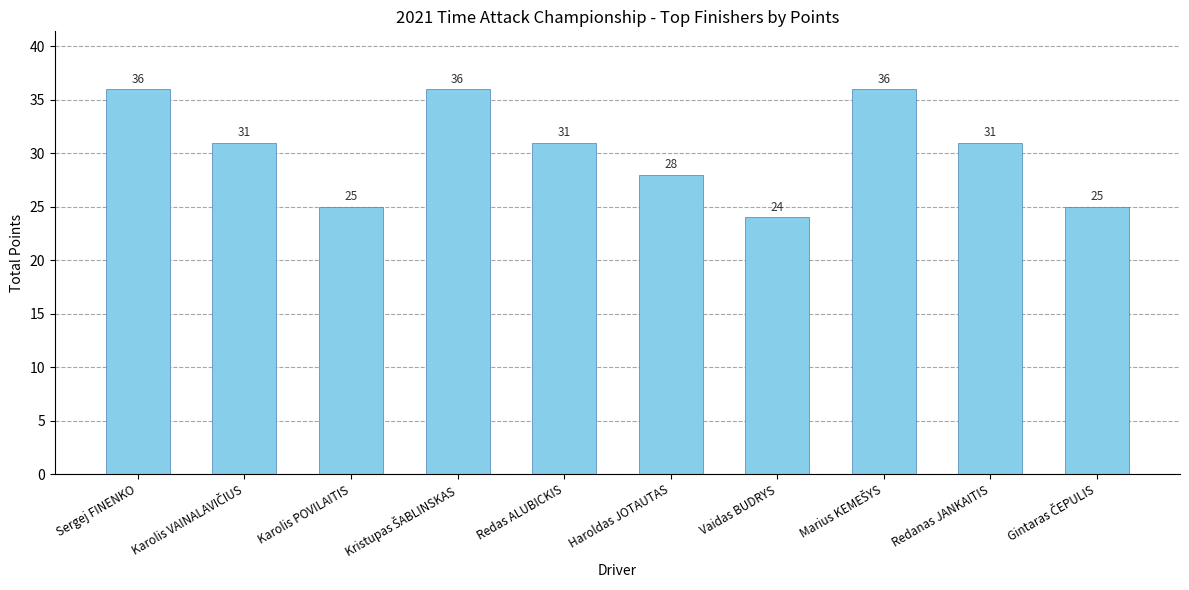

What is the difference between the maximum and second lowest values?

11